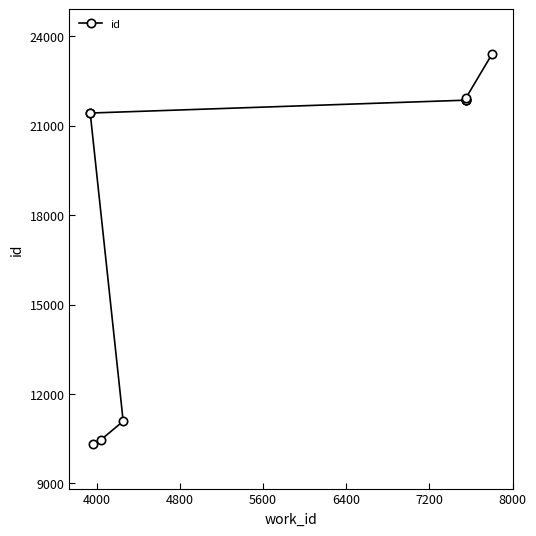

Reading left to right, list all the values displayed in this chart.

10327	10455	11088	21424	21428	21860	21866	21871	21946	23408